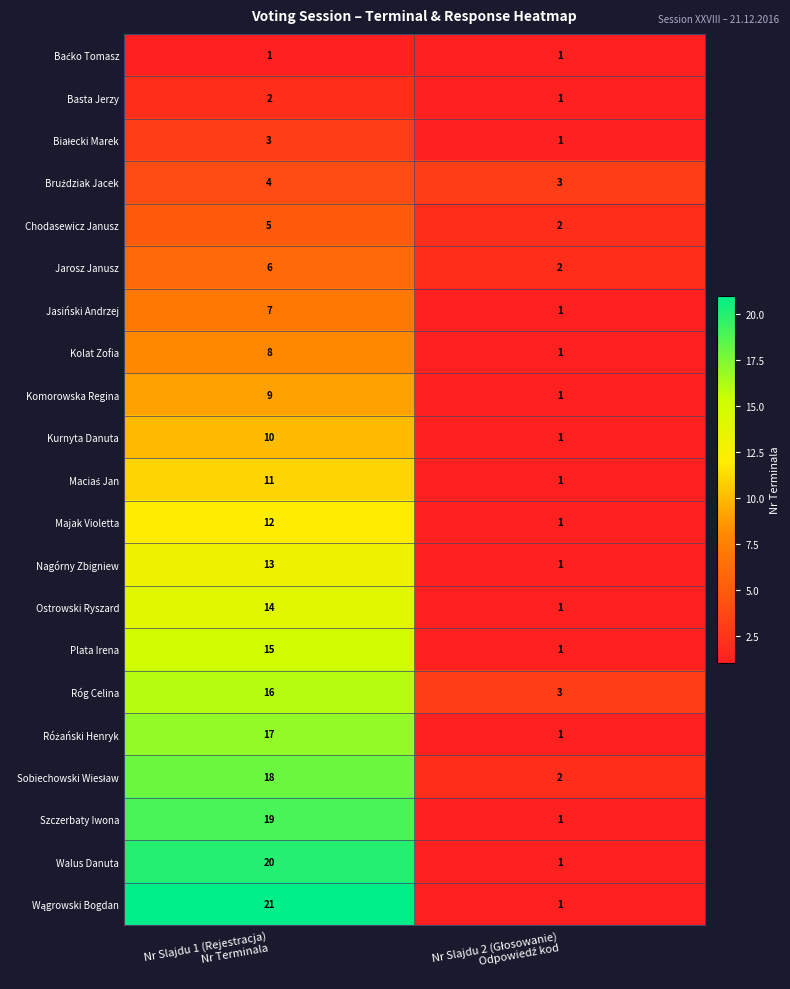

What is the sum of all Nagórny Zbigniew values?

14